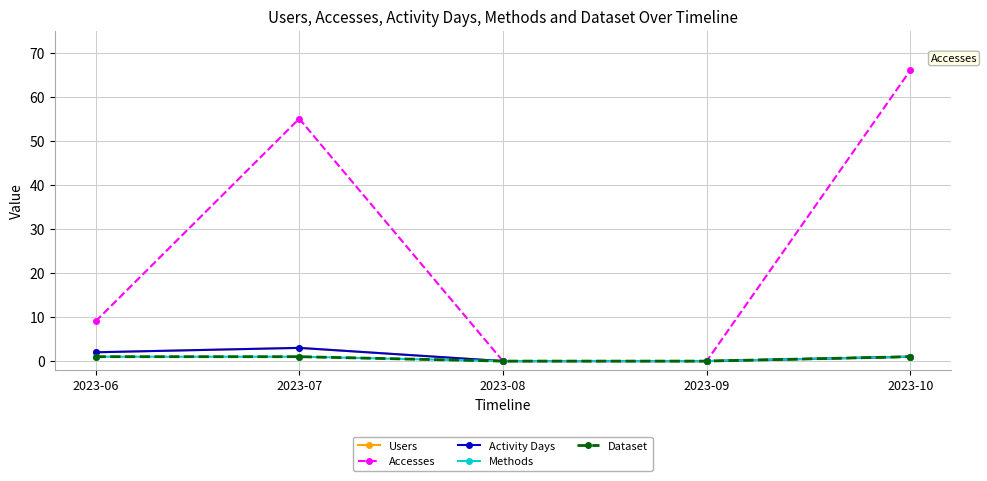

Which has a higher value, 2023-08 or 2023-06?

2023-06